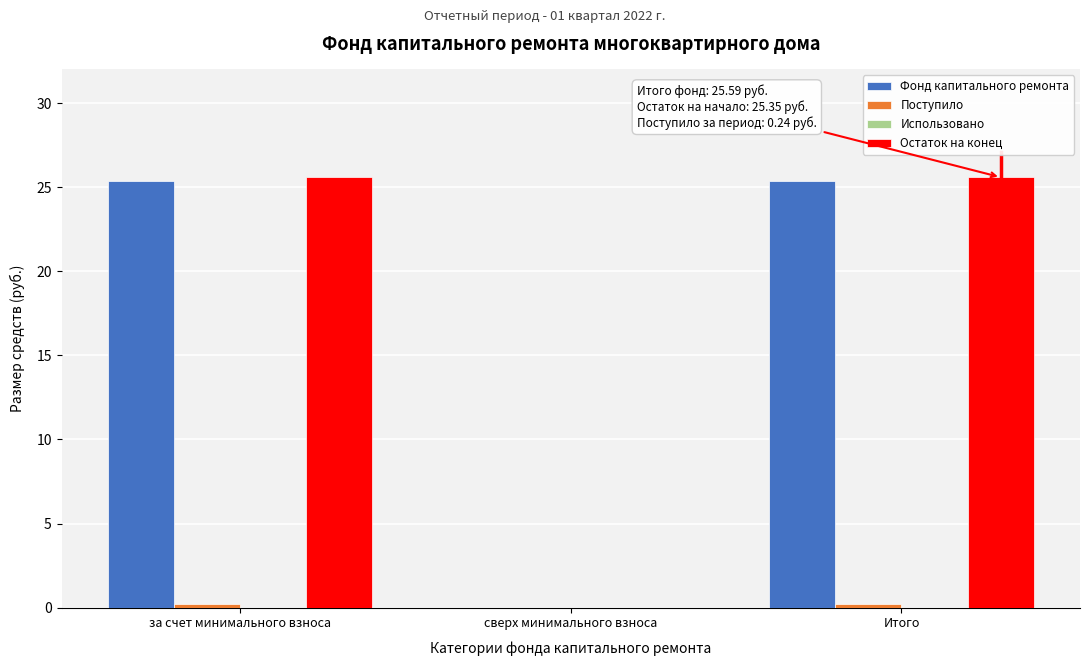

True or false: Остаток на конец has a value of 0.0 at сверх минимального взноса.

True